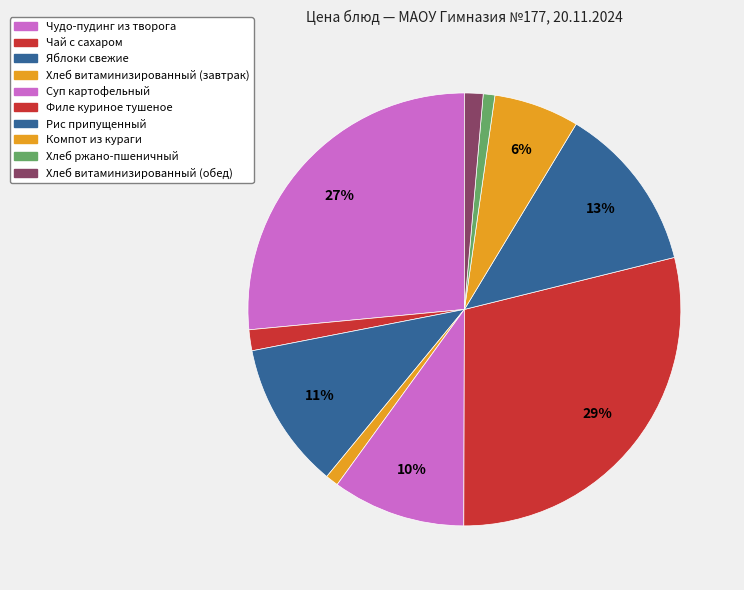

Does any single category account for the majority?

No